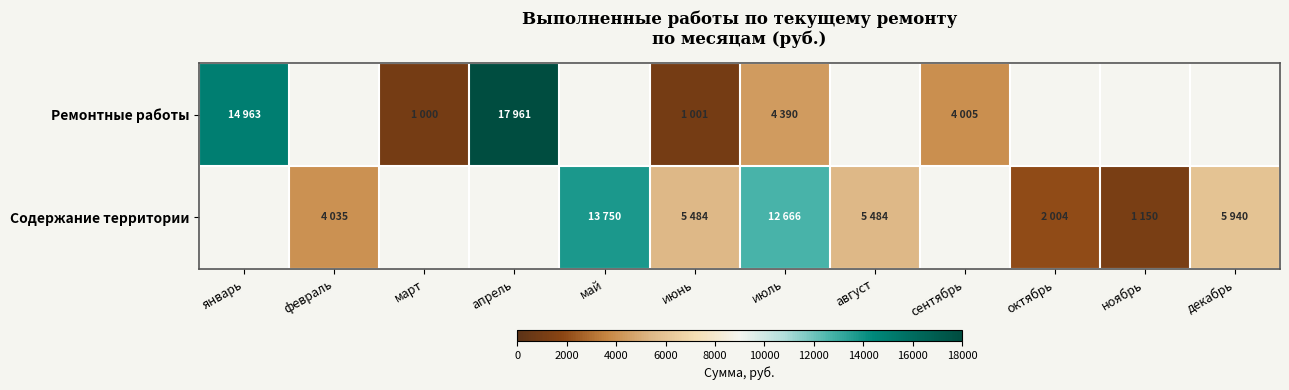

List the series in order of their overall mean, lowest first.

Ремонтные работы, Содержание территории